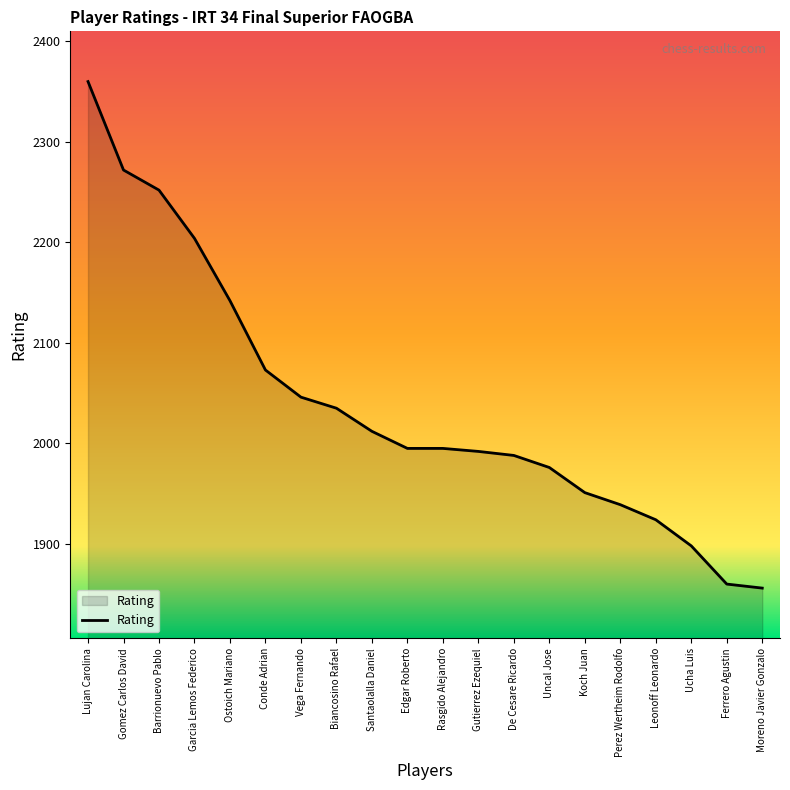

What is the greatest value displayed?

2360